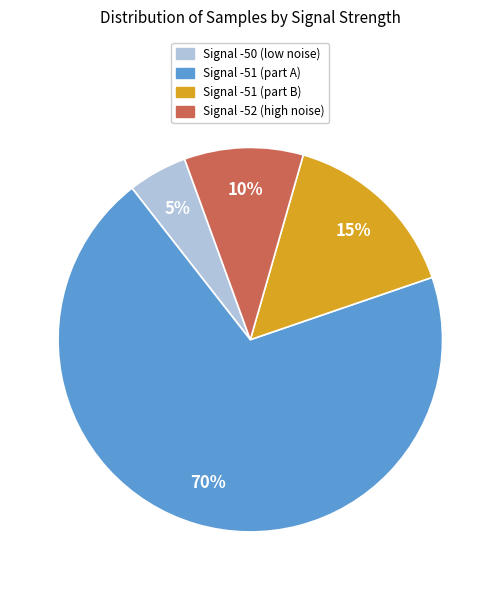

To the nearest percent, what is the difference between the largest and smallest slice percentages?

65%